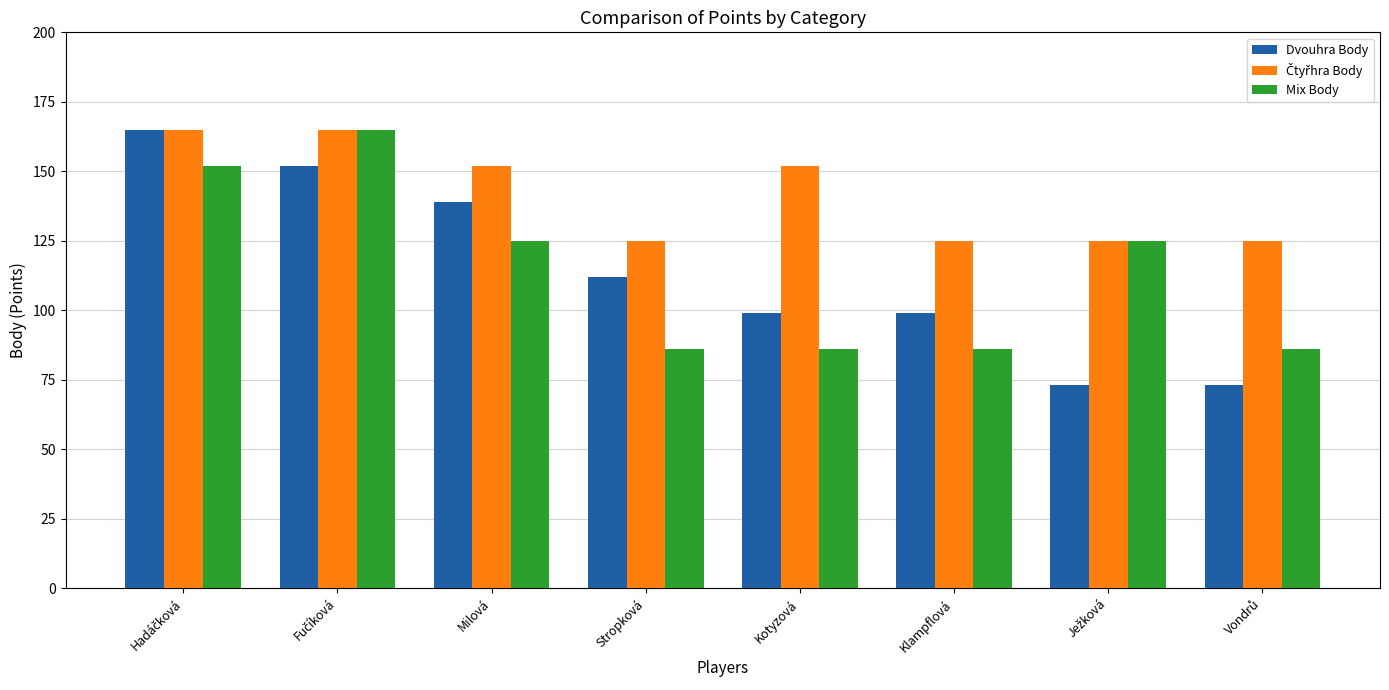

How many bars are there in total?

24